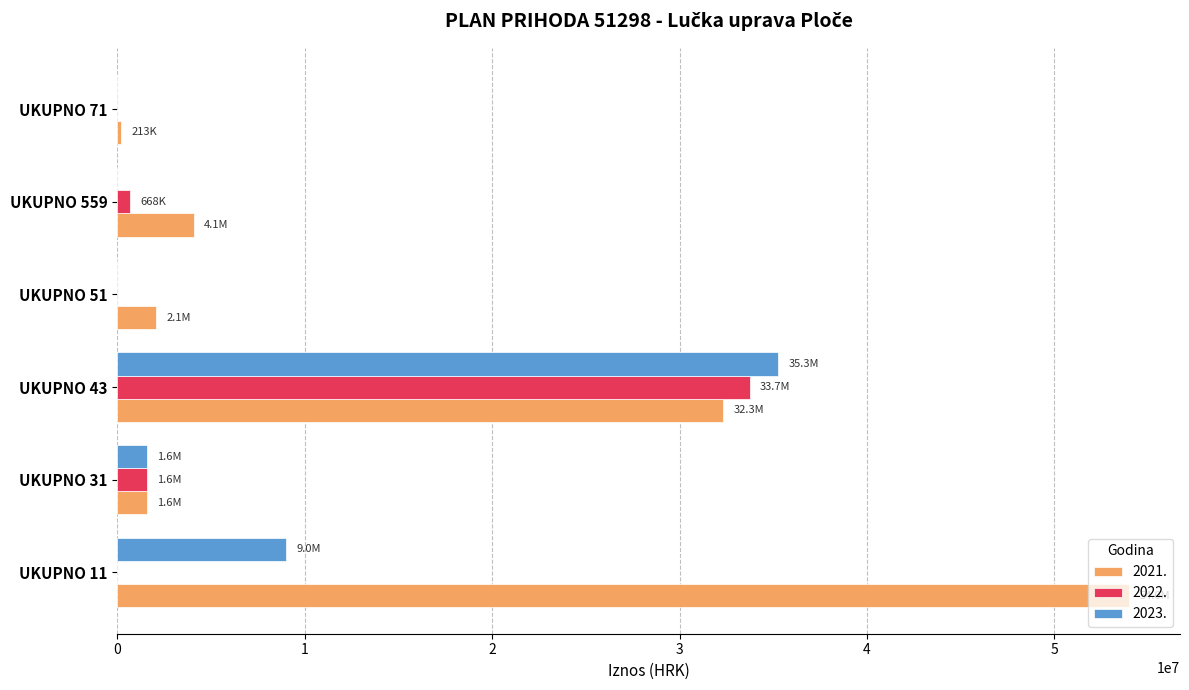

What are all the series names shown in the legend?

2021., 2022., 2023.